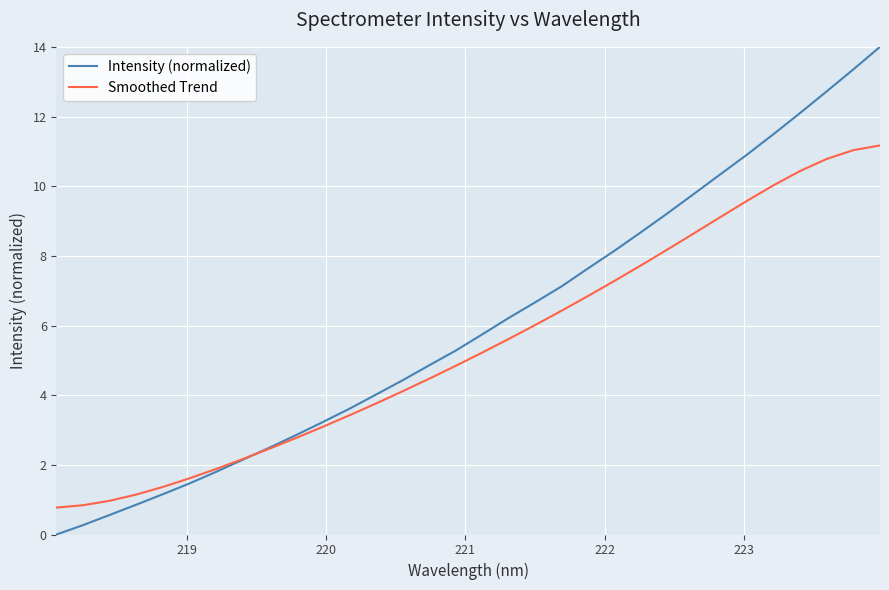

True or false: Smoothed Trend and Intensity (normalized) intersect in this chart.

True